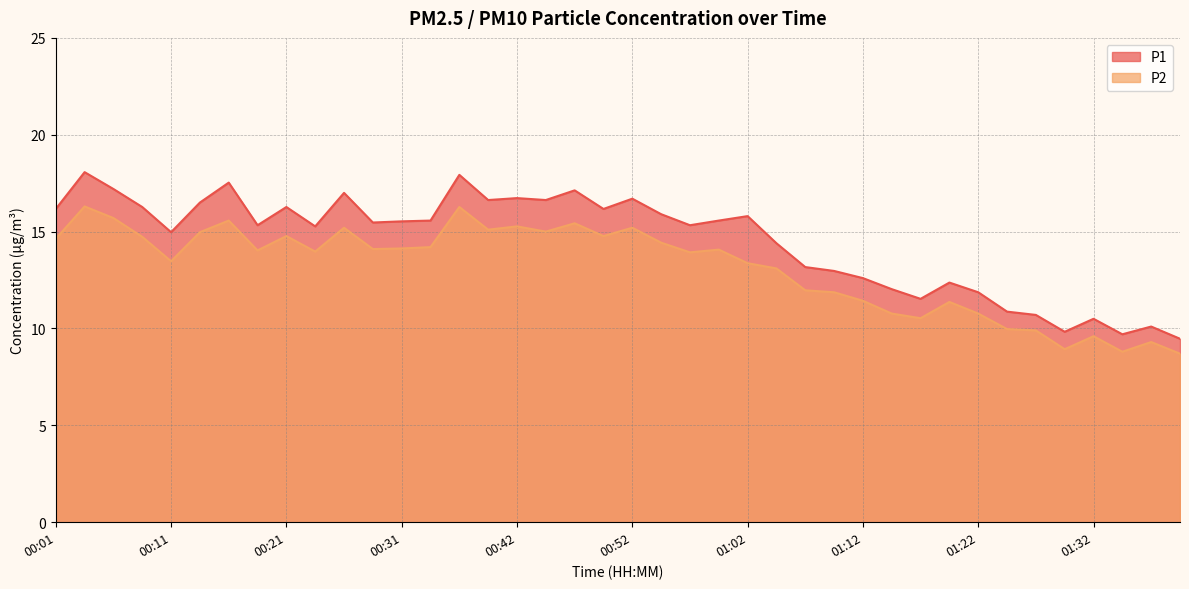

Is the value of P2 at 00:54 greater than the value of P1 at 01:35?

Yes